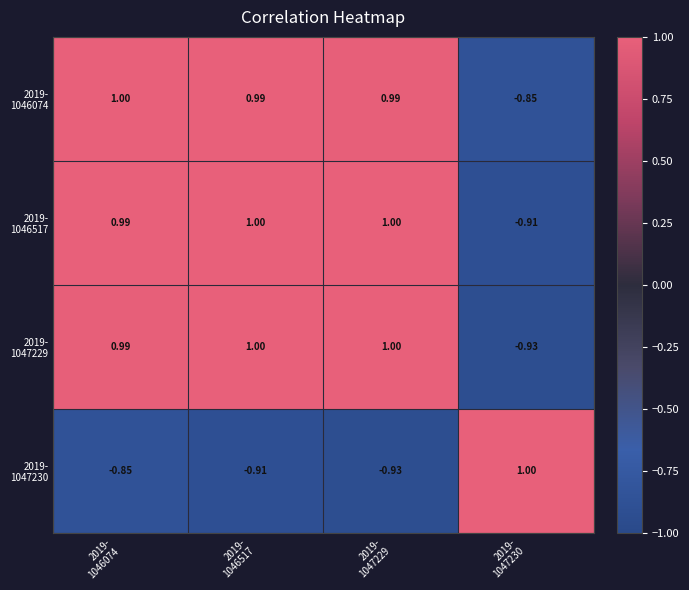

Count the number of data series in this chart.

4